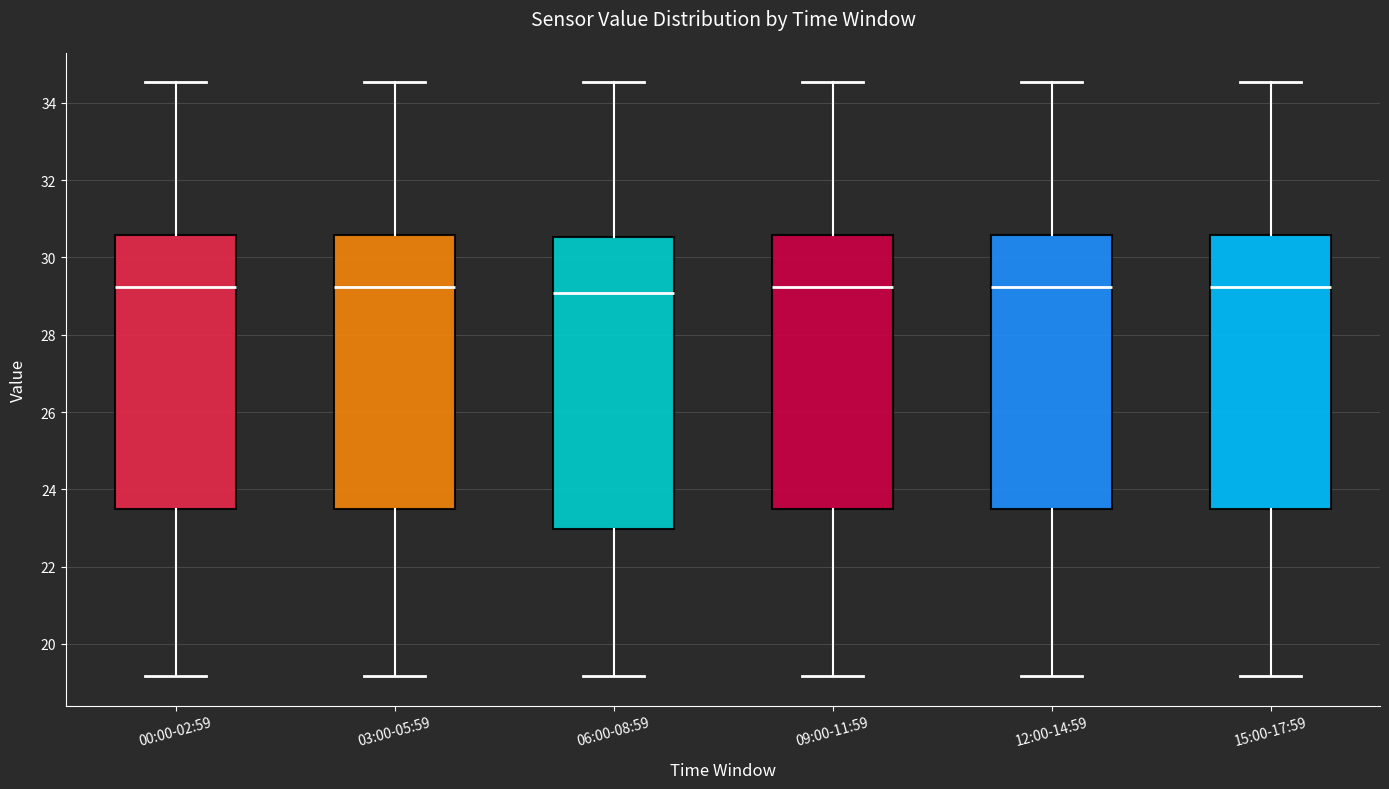

Reading left to right, read every box against the y-axis: the position of its median line, the range the box covers, and the ends of its whiskers. The values are not printed on the chart, so give them approximately, as read against the axis.

00:00-02:59: median 29.2, box 23.6 to 30.6, whiskers 19.2 to 34.6
03:00-05:59: median 29.2, box 23.6 to 30.6, whiskers 19.2 to 34.6
06:00-08:59: median 29.0, box 23.0 to 30.6, whiskers 19.2 to 34.6
09:00-11:59: median 29.2, box 23.6 to 30.6, whiskers 19.2 to 34.6
12:00-14:59: median 29.2, box 23.6 to 30.6, whiskers 19.2 to 34.6
15:00-17:59: median 29.2, box 23.6 to 30.6, whiskers 19.2 to 34.6